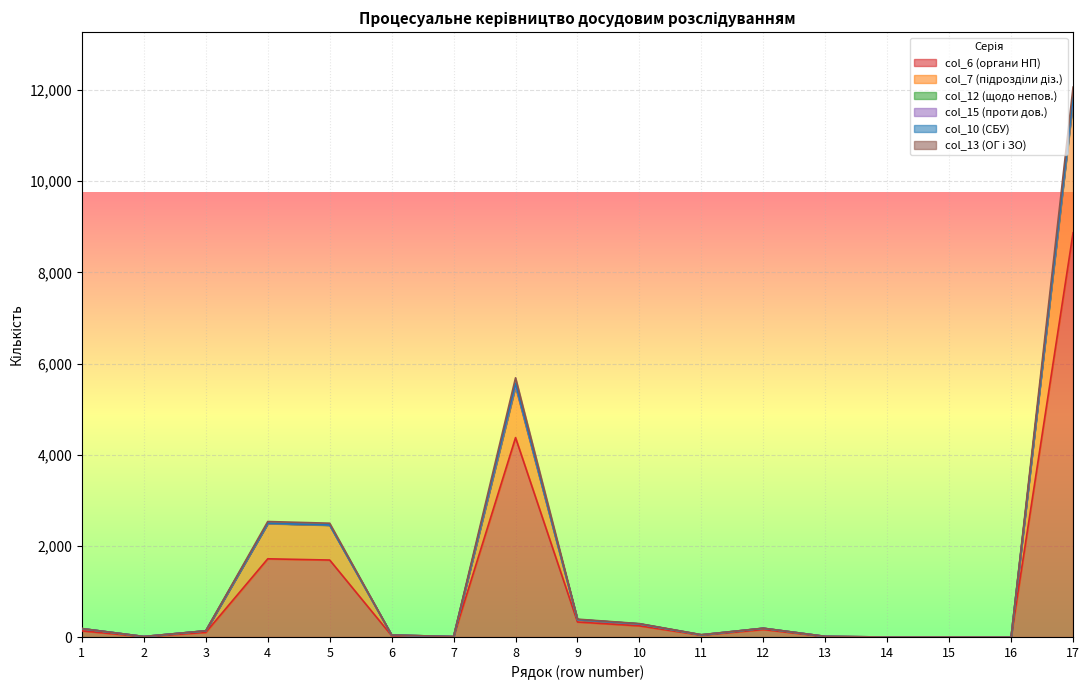

What is the total value across all series at 9?

393